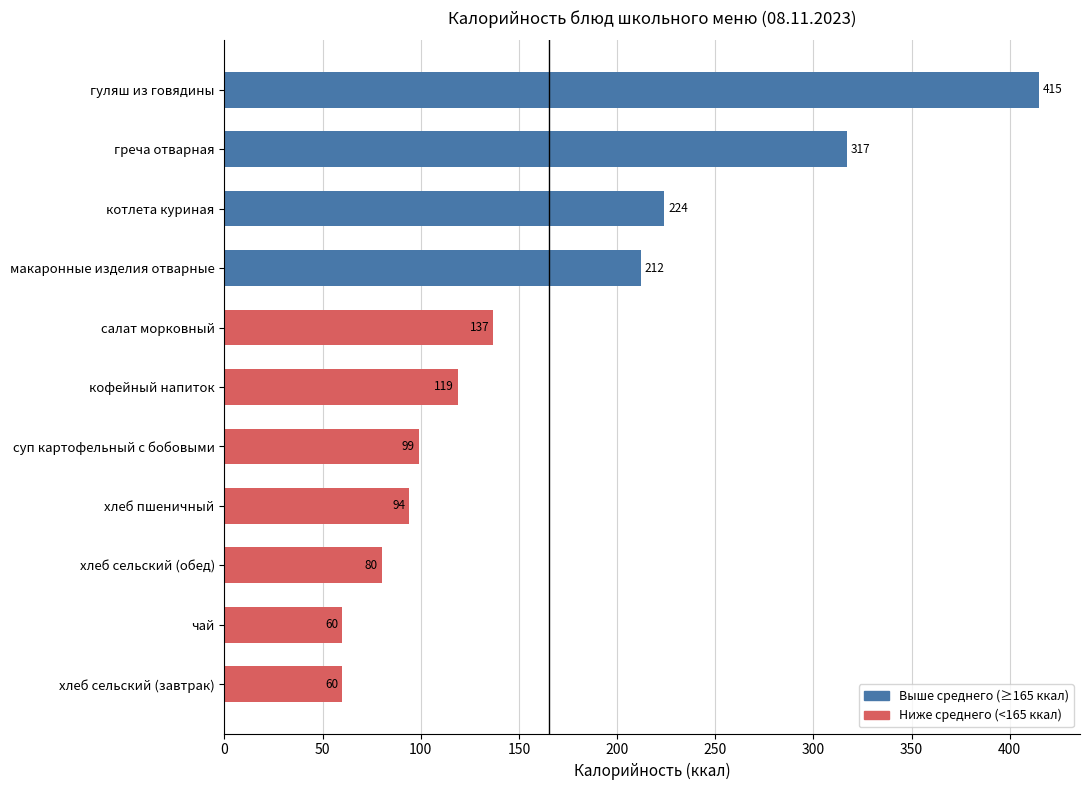

What is the change in value from хлеб пшеничный to кофейный напиток?

+25